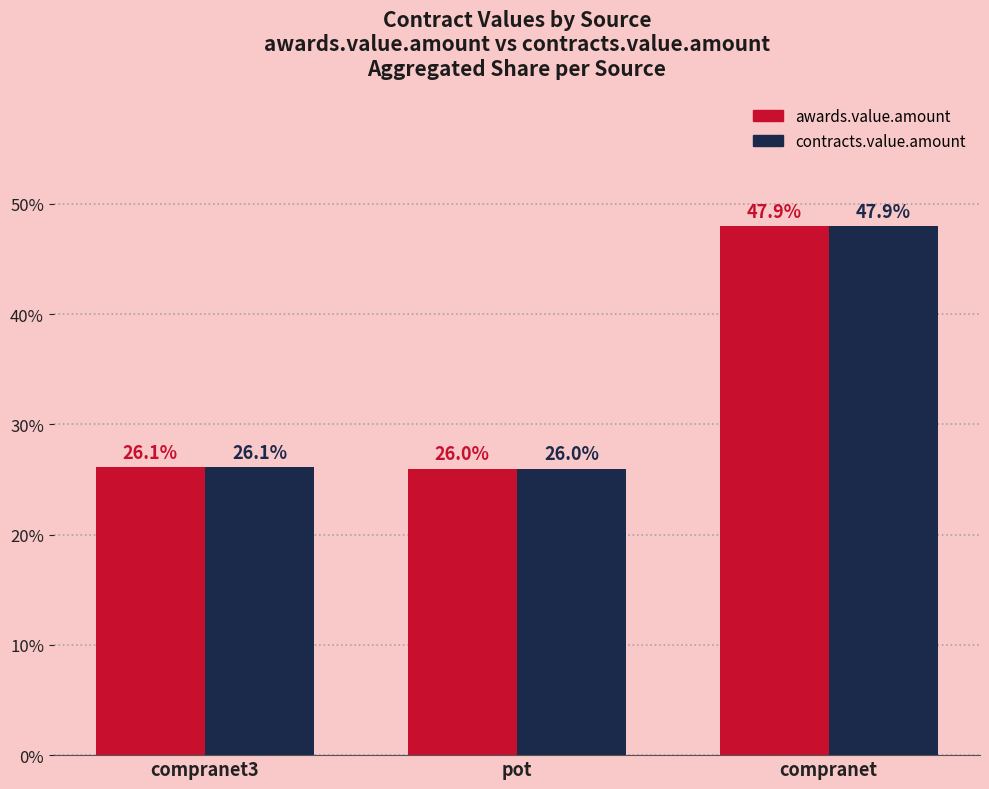

What are all the series names shown in the legend?

awards.value.amount, contracts.value.amount